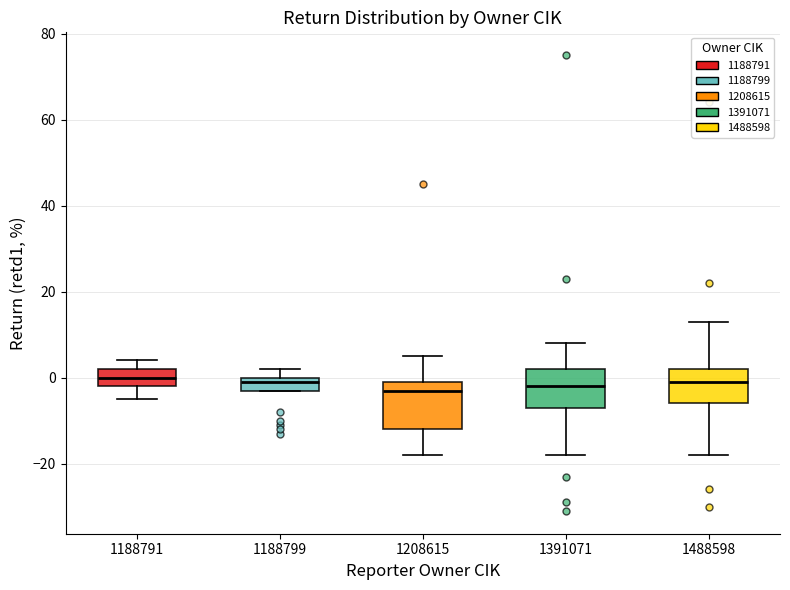

Which box is the tallest, from its lower edge to its upper edge?

1208615